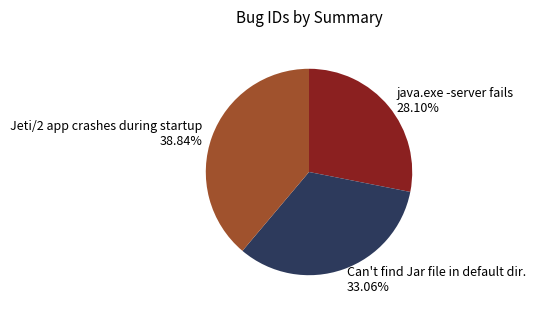

Count the number of slices in the pie.

3